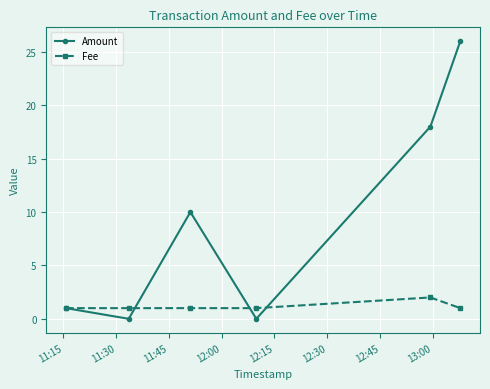

What is the value of the Amount point at the 3rd from the left?

10